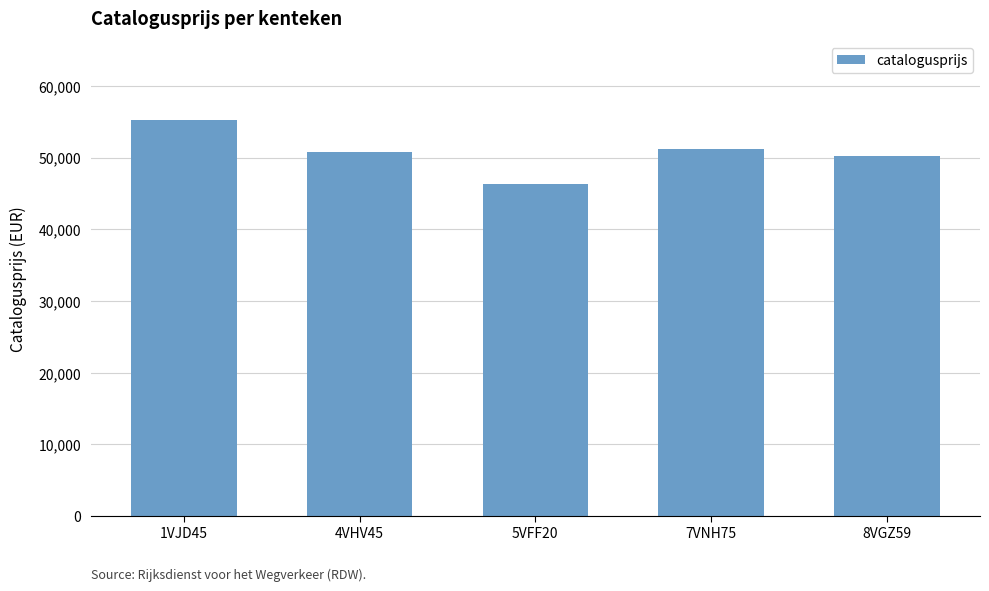

Reading left to right, list all the values displayed in this chart.

1VJD45=55211	4VHV45=50784	5VFF20=46373	7VNH75=51207	8VGZ59=50189